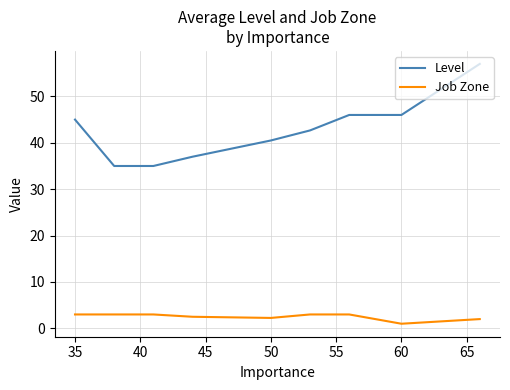

Which series has the largest total across all categories?

Level